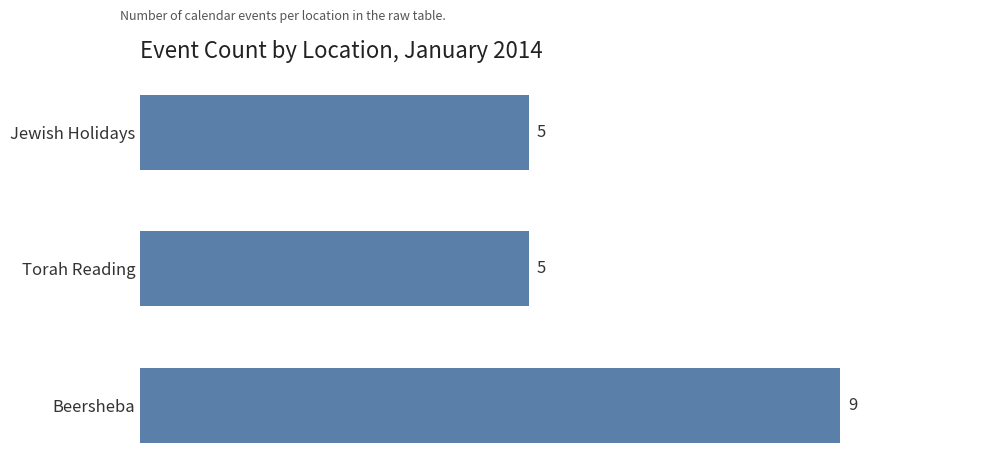

What value does the data have at Jewish Holidays?

5